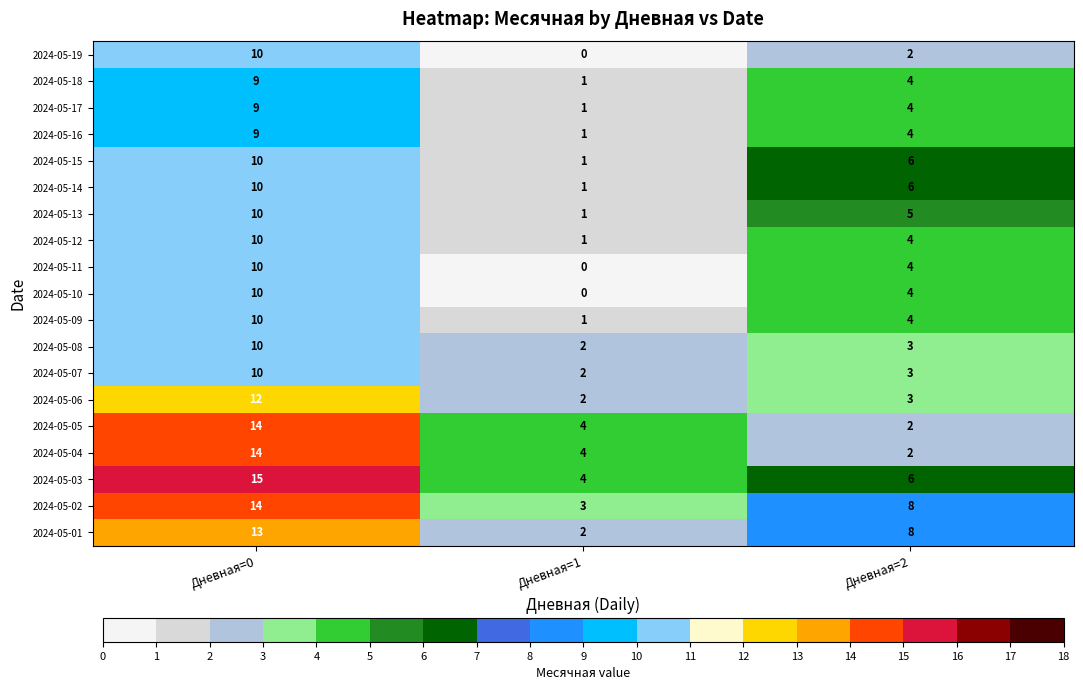

Is the value of 2024-05-16 at Дневная=1 greater than the value of 2024-05-12 at Дневная=2?

No